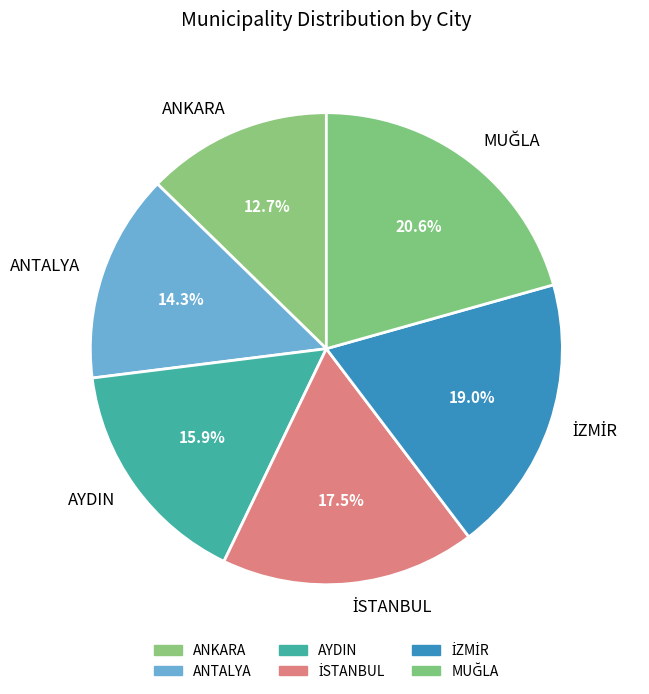

To the nearest percent, what is the difference between the largest and smallest slice percentages?

8%